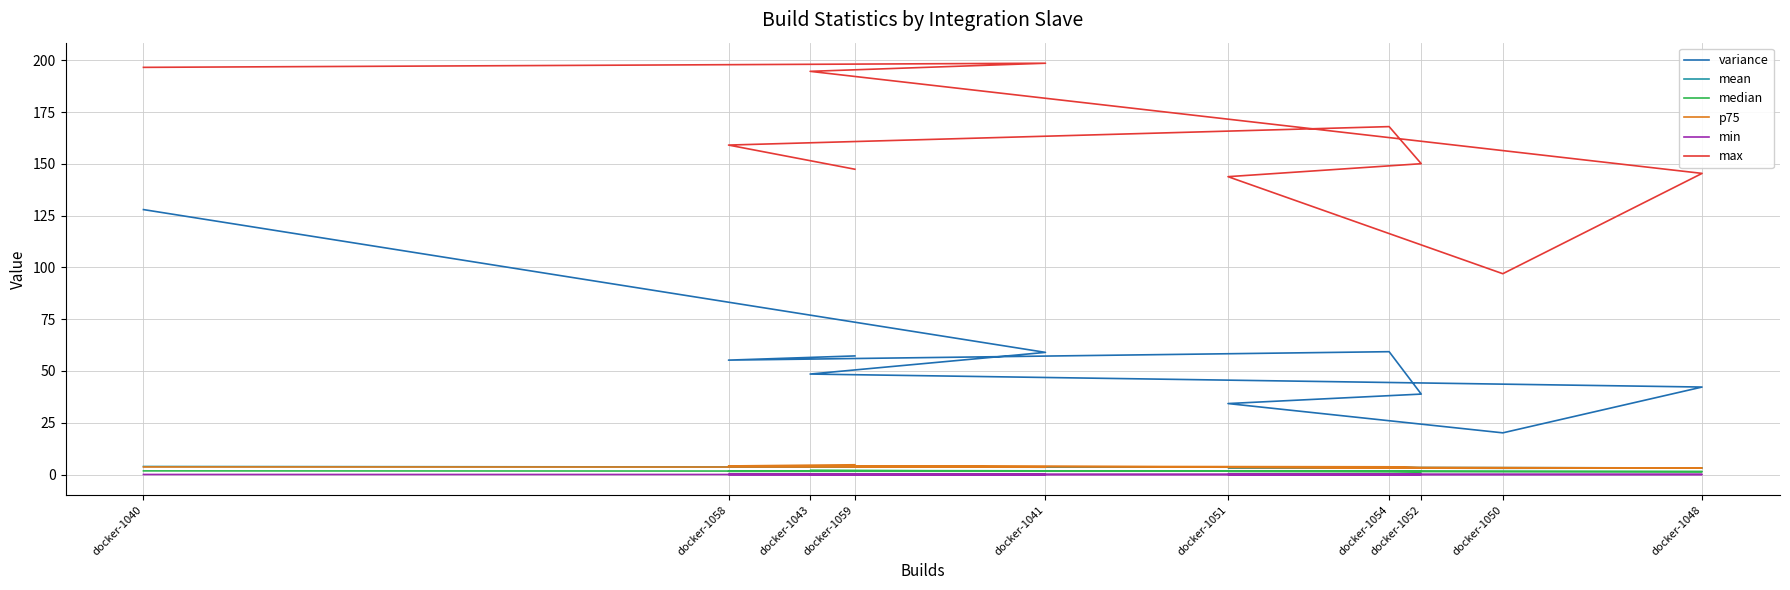

At which label does variance first exceed 55?

docker-1040